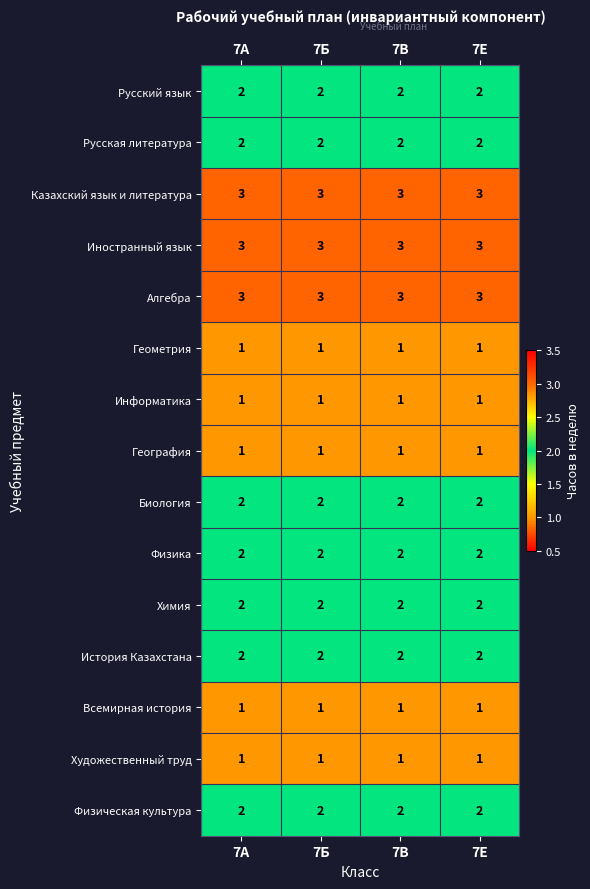

The Русская литература series shows 2 at 7Е. True or false?

True